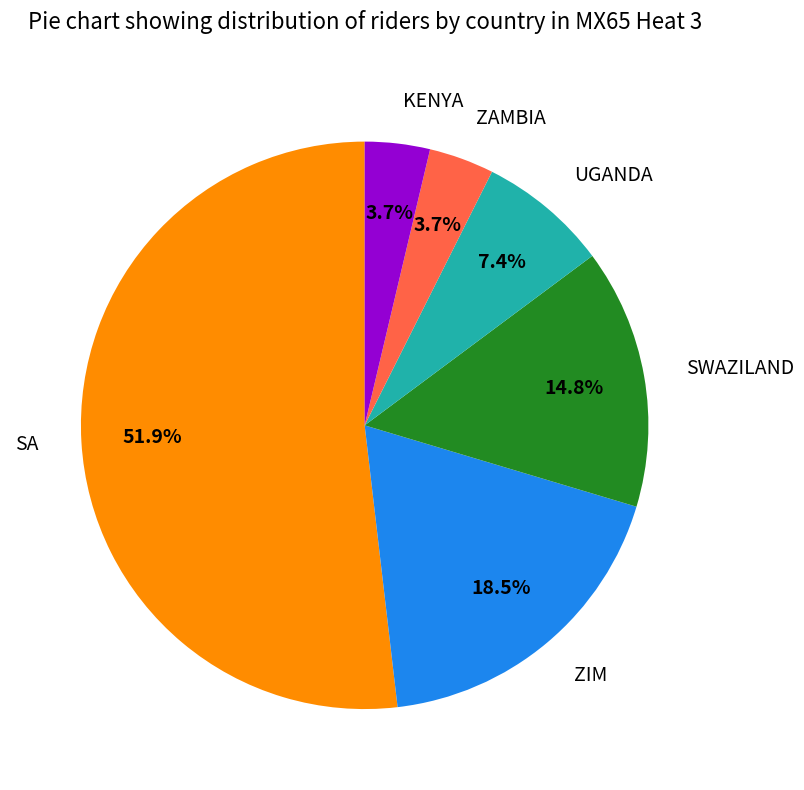

To the nearest percent, what is the combined percentage of KENYA and ZAMBIA?

7%